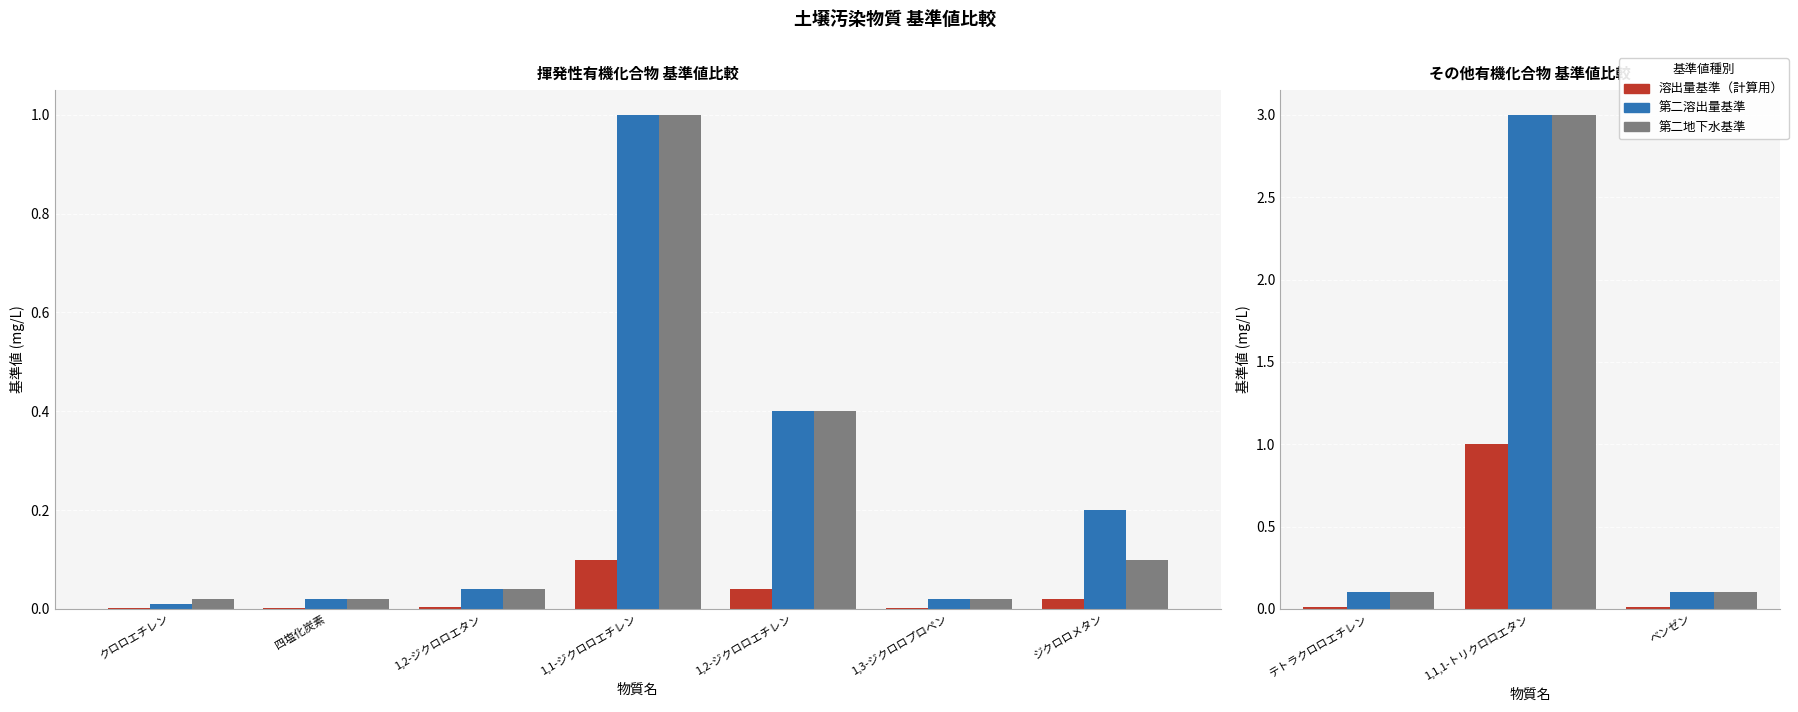

Between テトラクロロエチレン and 1,1,1-トリクロロエタン, which series saw the biggest shift?

第二溶出量基準